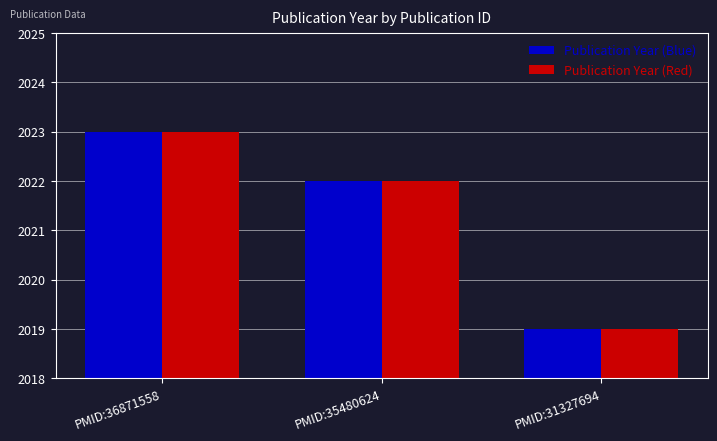

Reading left to right, extract all data points from this chart.

Publication Year (Blue): PMID:36871558=2023	PMID:35480624=2022	PMID:31327694=2019
Publication Year (Red): PMID:36871558=2023	PMID:35480624=2022	PMID:31327694=2019